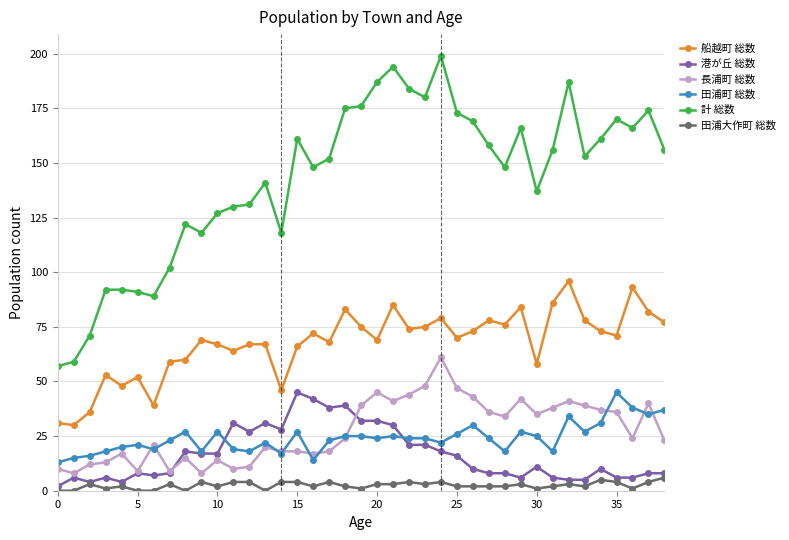

How many series are shown in this chart?

6